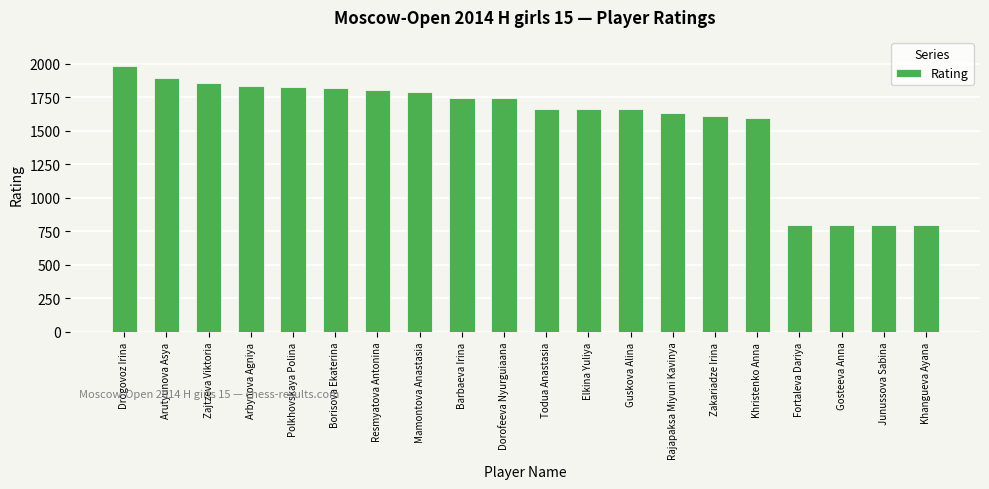

What is the value of the 16th bar from the left?

1595